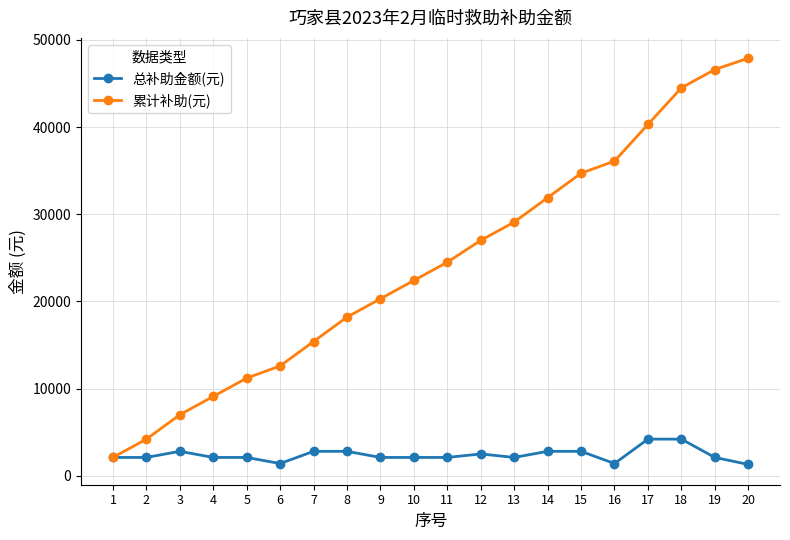

Where is 累计补助(元) nearest to the value 25000?

11